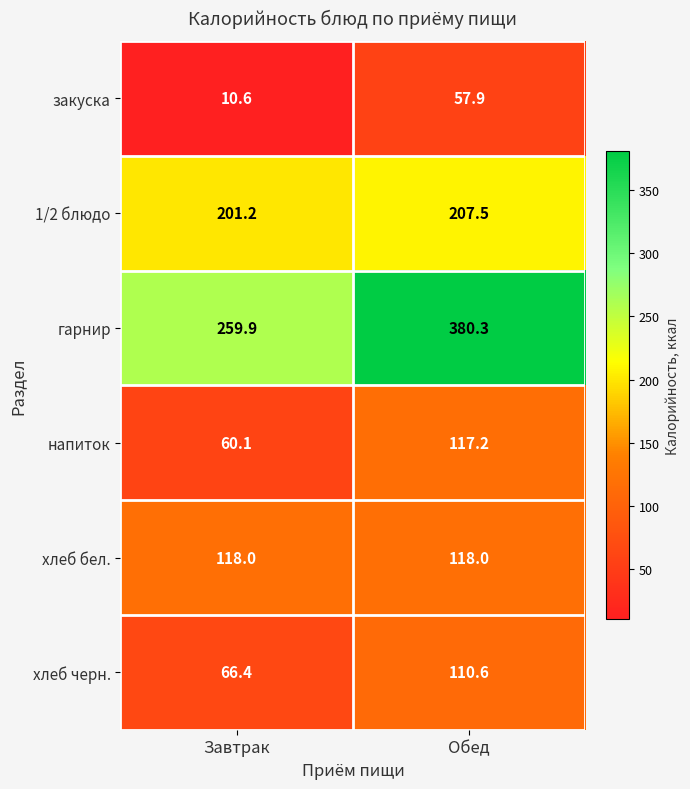

Reading left to right, extract all data points from this chart.

закуска: Завтрак=10.6	Обед=57.9
1/2 блюдо: Завтрак=201.2	Обед=207.5
гарнир: Завтрак=259.9	Обед=380.3
напиток: Завтрак=60.1	Обед=117.2
хлеб бел.: Завтрак=118.0	Обед=118.0
хлеб черн.: Завтрак=66.4	Обед=110.6